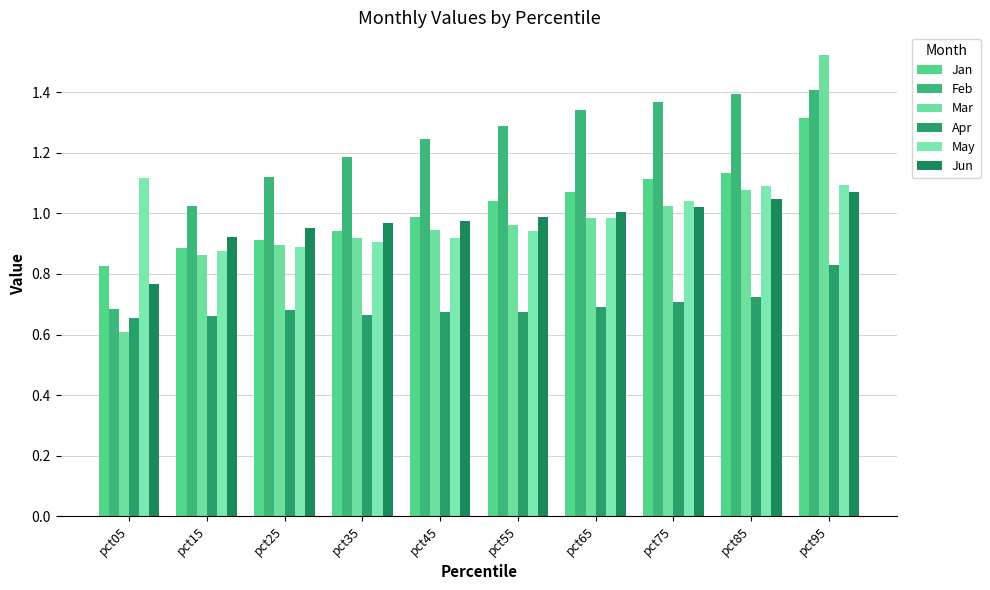

What is the sum of all Jan values?

10.2